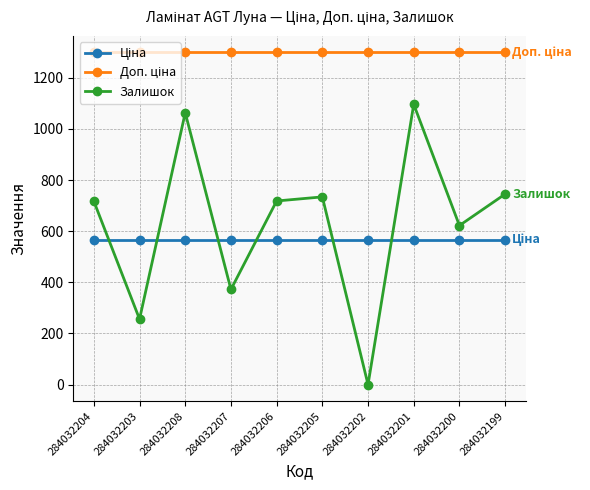

Read the Залишок value at 284032201.

1096.0